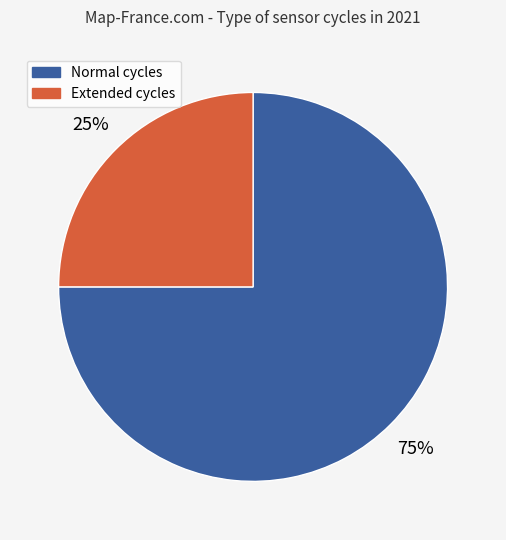

Count the number of slices in the pie.

2